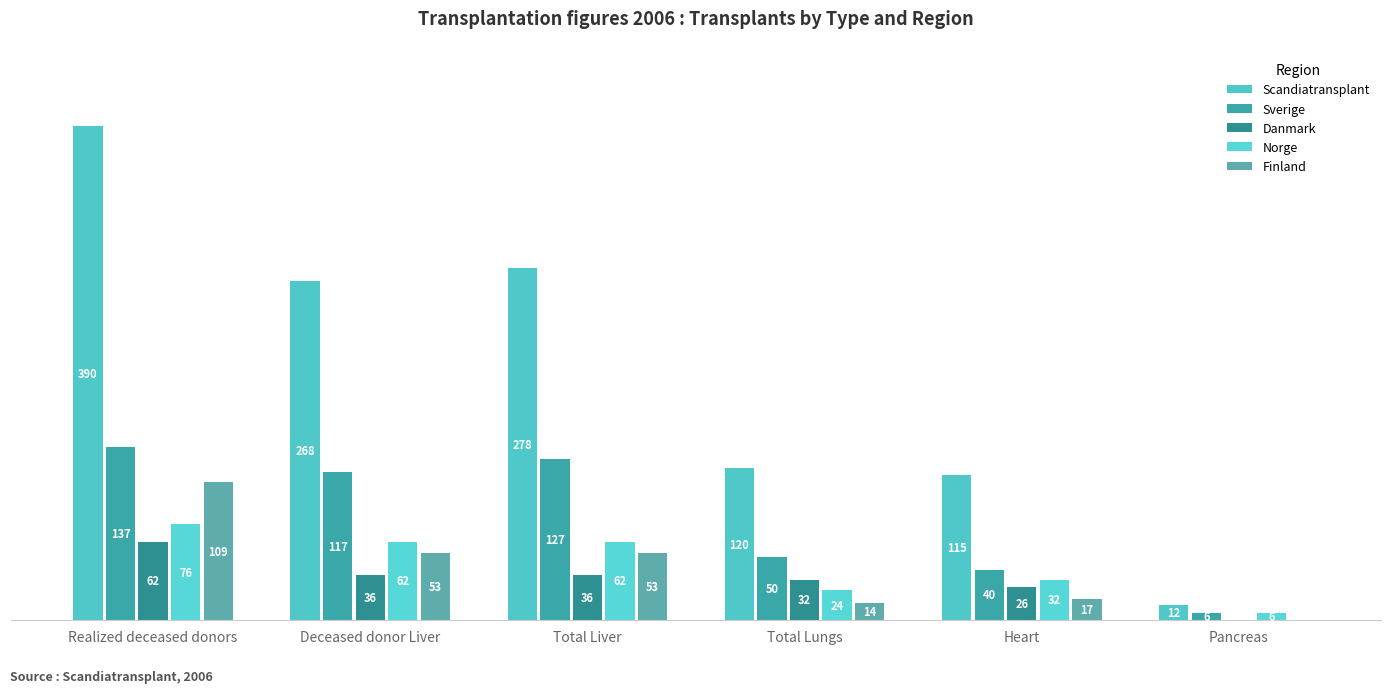

Are the bars horizontal?

No